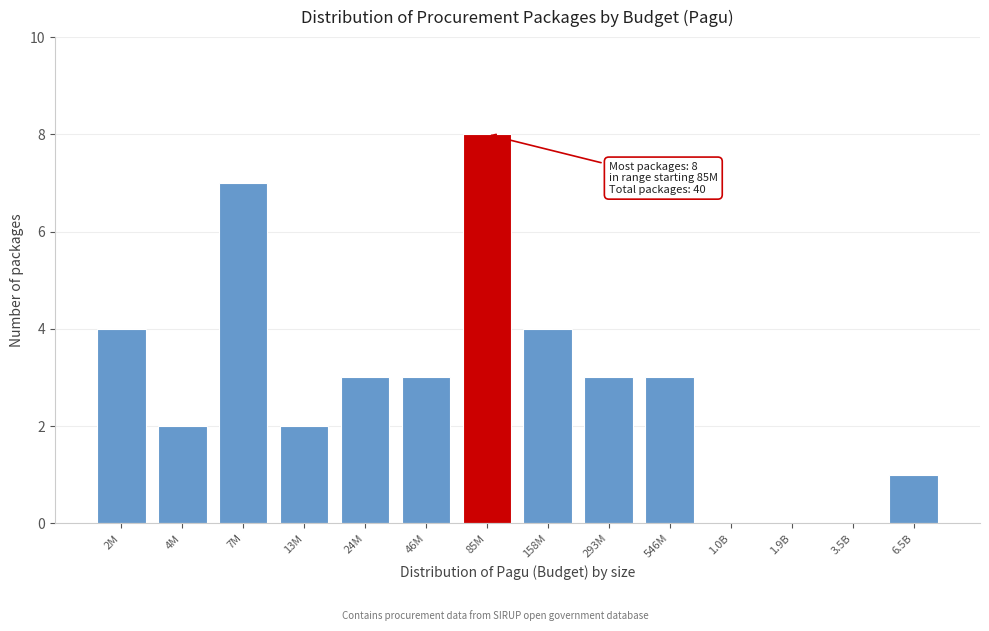

Reading right to left, transcribe all the data shown in this chart.

6.5B=1	3.5B=0	1.9B=0	1.0B=0	546M=3	293M=3	158M=4	85M=8	46M=3	24M=3	13M=2	7M=7	4M=2	2M=4